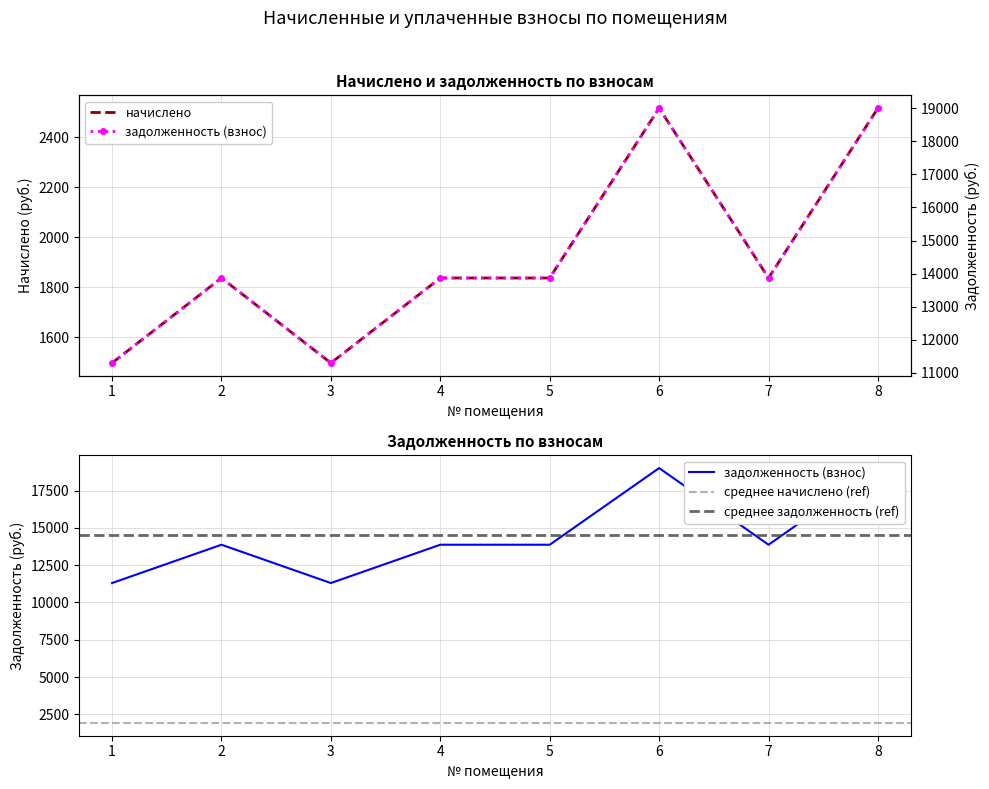

In задолженность (взнос), how many points are lower than both neighbors (excluding endpoints)?

2